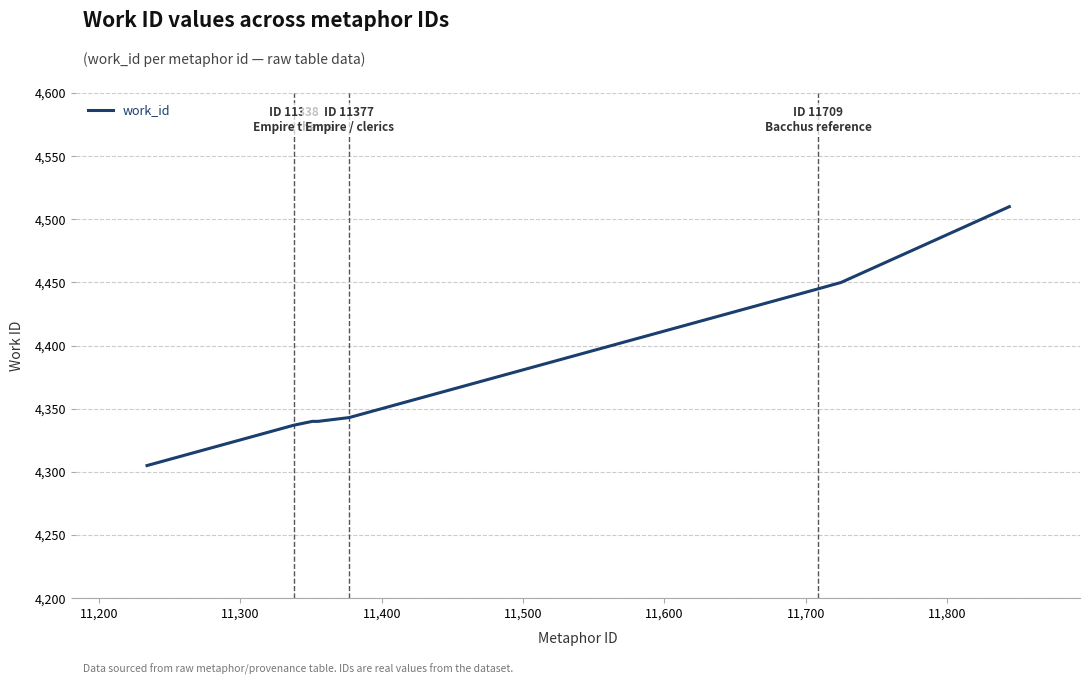

What is the difference between the second highest and second lowest values?

113